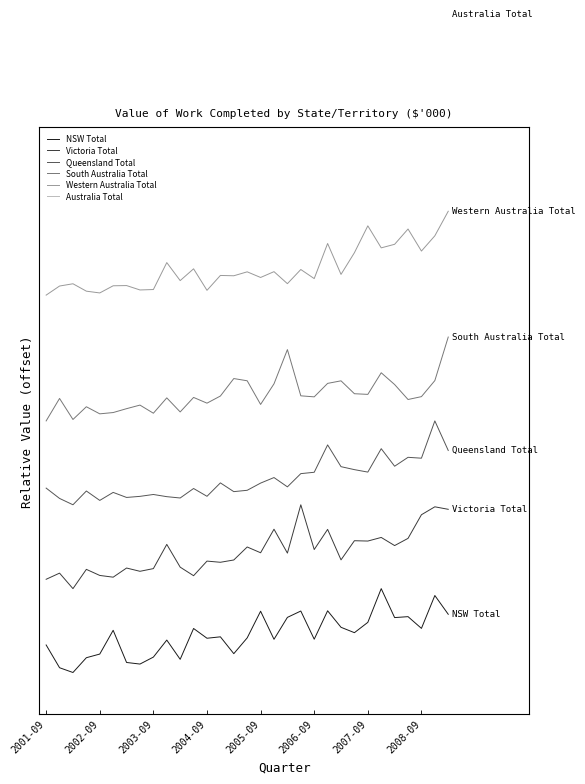

How many interior local valleys does the NSW Total series have?

10